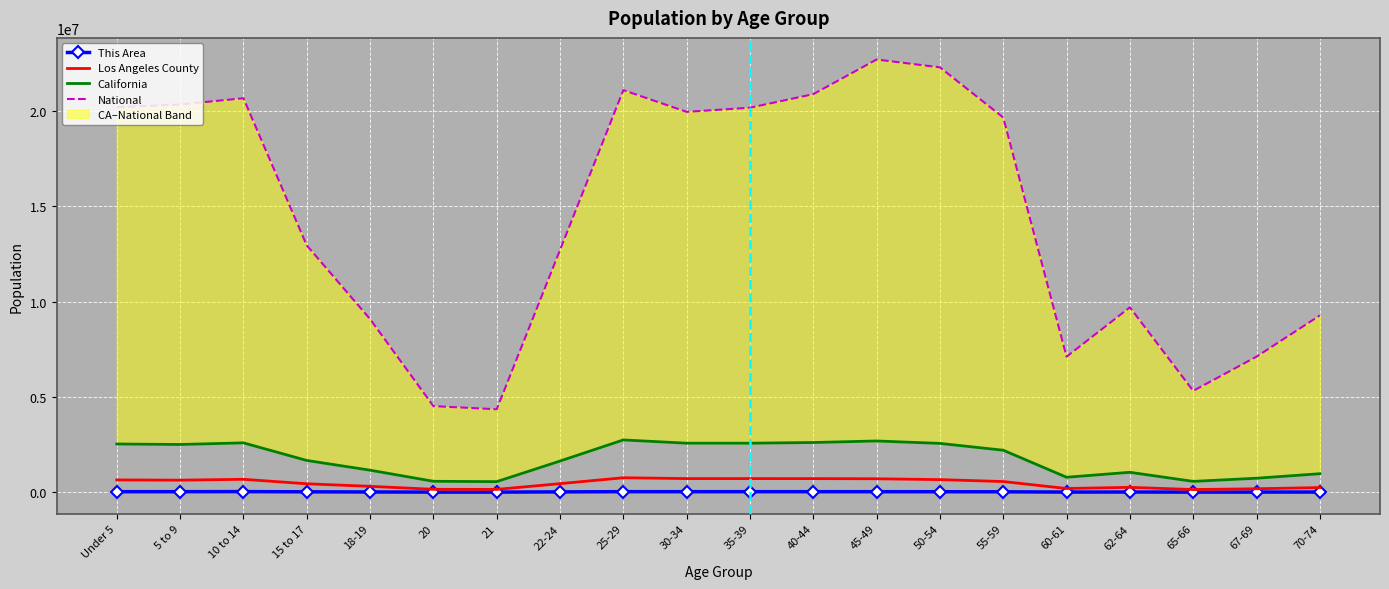

What is the difference between the second highest and second lowest values in the Los Angeles County series?

567599